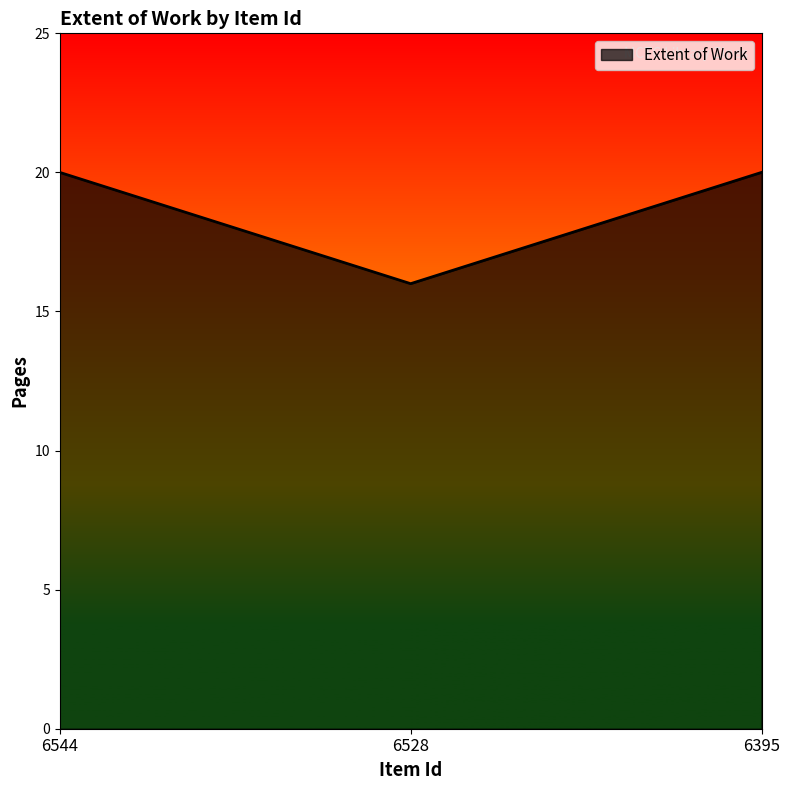

How many values are between 16 and 20?

3